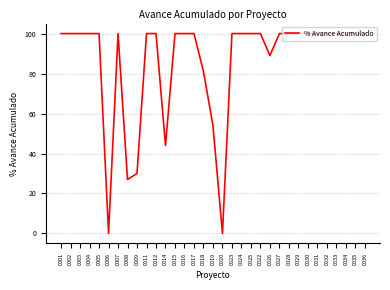

What position from the left is 0015?

13